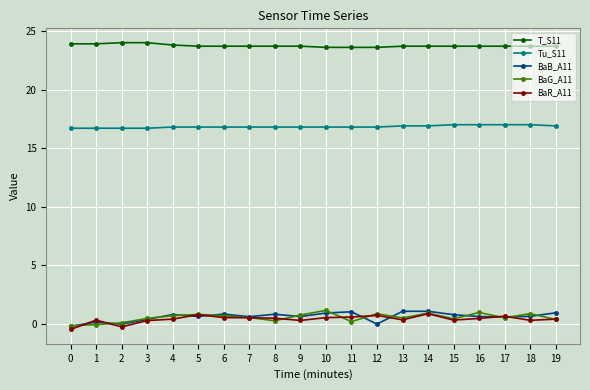

Is it true that T_S11 equals 23.7 at 7?

True